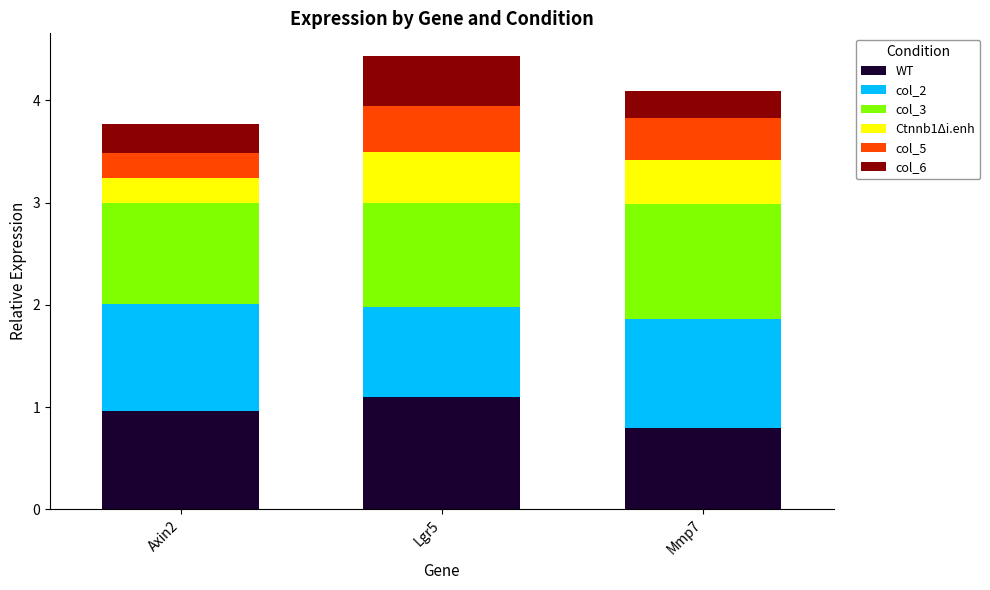

Reading left to right, what are the values for WT?

Axin2=1.0	Lgr5=1.1	Mmp7=0.8